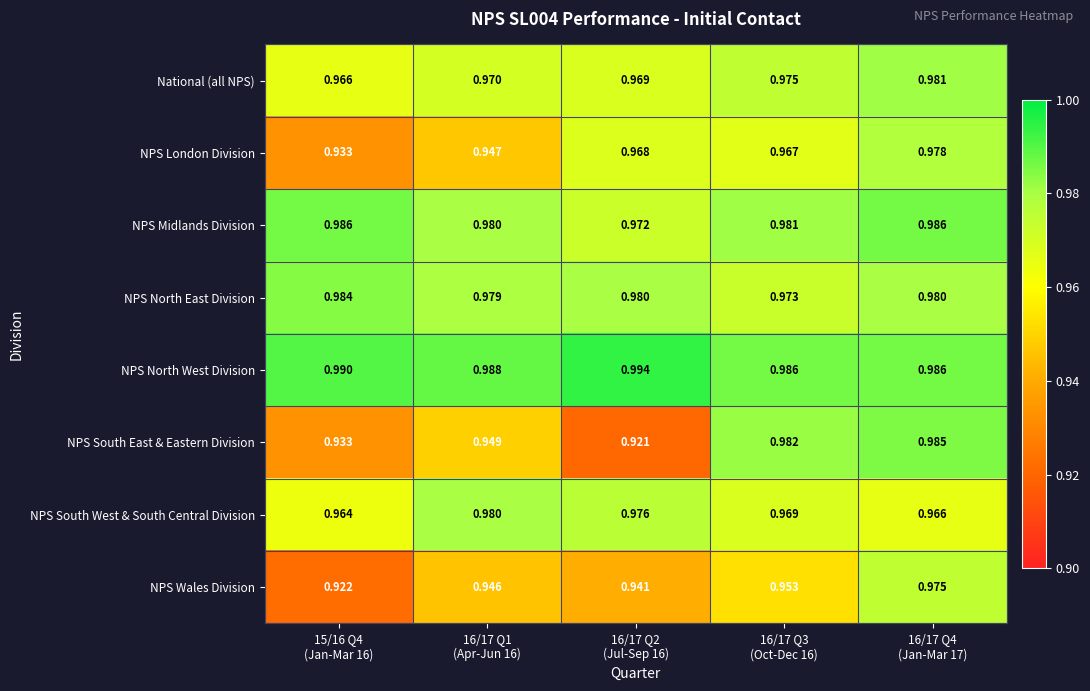

At which category is the sum across all series the highest?

16/17 Q4
(Jan-Mar 17)